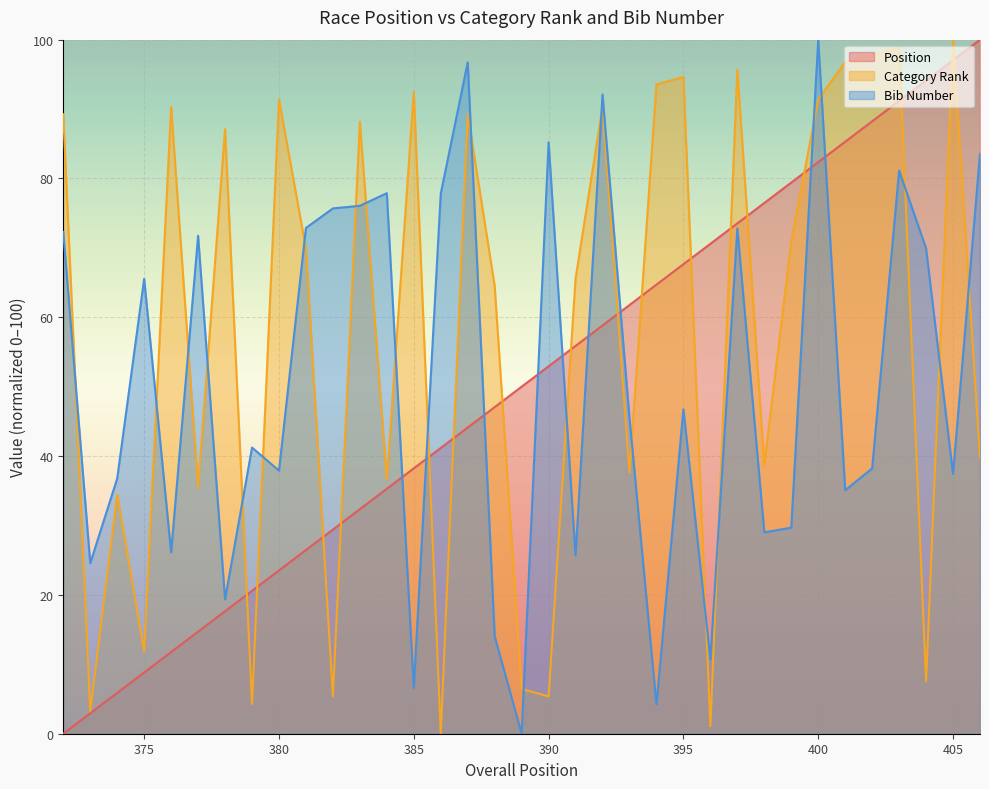

Reading left to right, transcribe all the data shown in this chart.

Position: 0.0	2.9	5.9	8.8	11.8	14.7	17.6	20.6	23.5	26.5	29.4	32.4	35.3	38.2	41.2	44.1	47.1	50.0	52.9	55.9	58.8	61.8	64.7	67.6	70.6	73.5	76.5	79.4	82.4	85.3	88.2	91.2	94.1	97.1	100.0
Category Rank: 89.2	3.2	34.4	11.8	90.3	35.5	87.1	4.3	91.4	69.9	5.4	88.2	36.6	92.5	0.0	89.2	64.5	6.5	5.4	65.6	90.3	37.6	93.5	94.6	1.1	95.7	38.7	71.0	91.4	96.8	97.8	98.9	7.5	100.0	39.8
Bib Number: 72.3	24.6	36.8	65.5	26.1	71.7	19.4	41.2	37.9	72.9	75.7	76.1	77.9	6.6	77.8	96.7	14.0	0.0	85.2	25.7	92.1	45.5	4.2	46.7	10.7	72.8	29.0	29.7	100.0	35.1	38.2	81.1	69.9	37.4	83.6